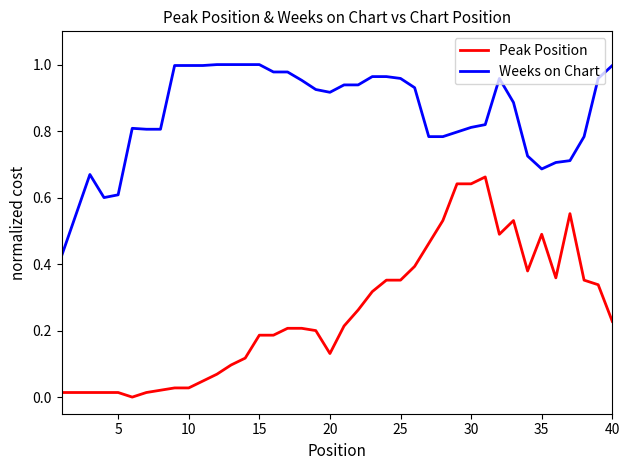

List the series in order of their peak value, lowest first.

Peak Position, Weeks on Chart